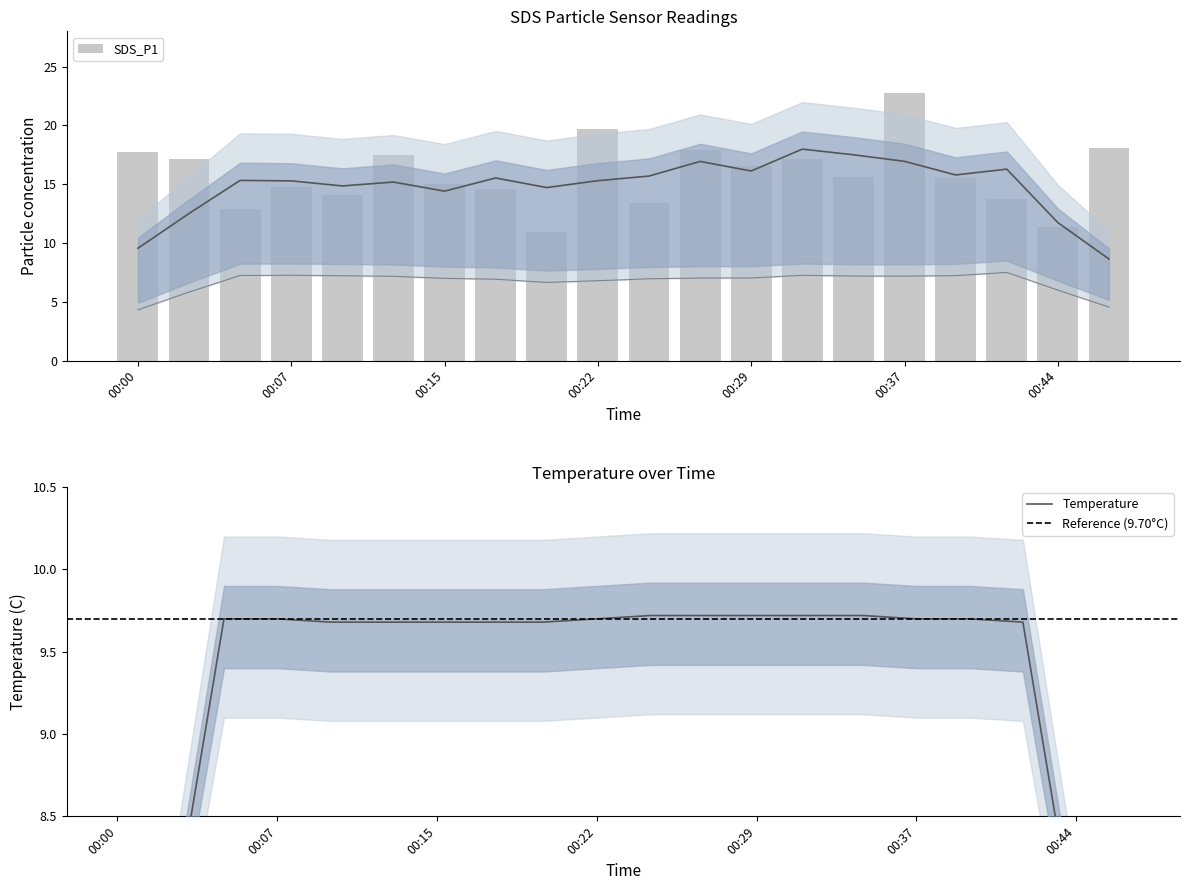

What is the value of the 19th bar from the left?

11.3